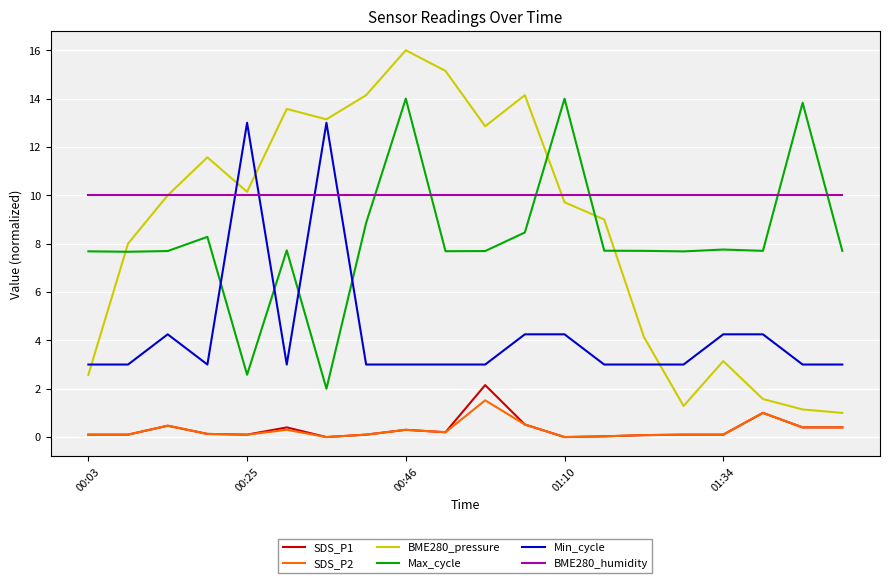

True or false: Max_cycle and SDS_P2 intersect in this chart.

False